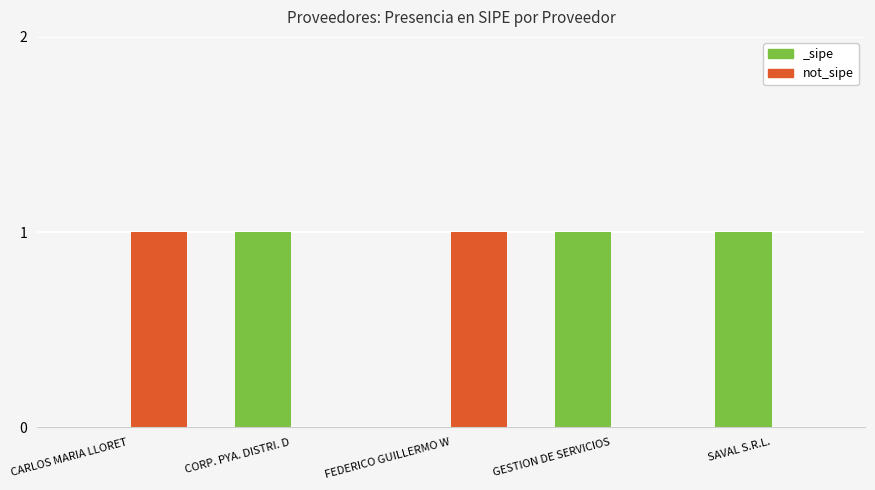

What is the approximate value at FEDERICO GUILLERMO W?

1